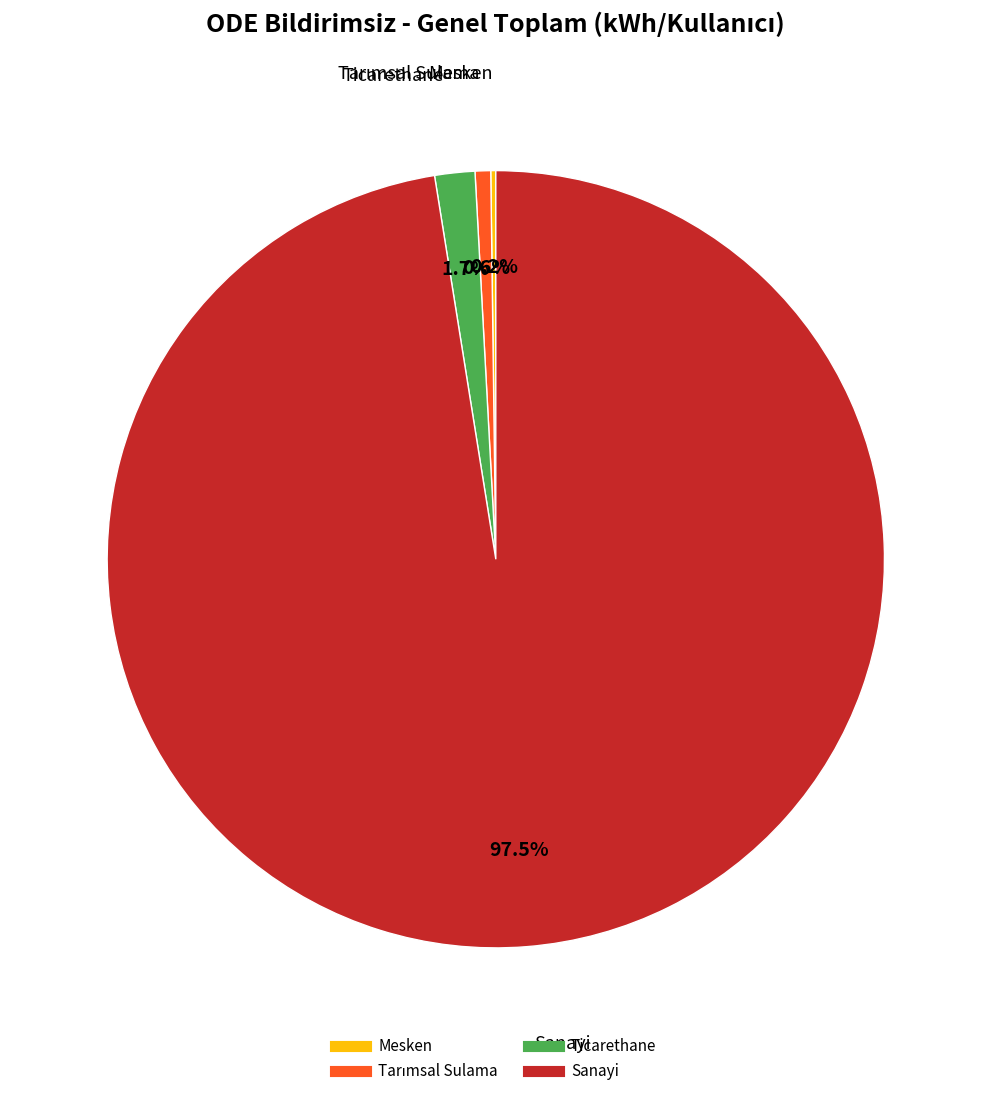

What is the largest slice in the pie chart?

Sanayi